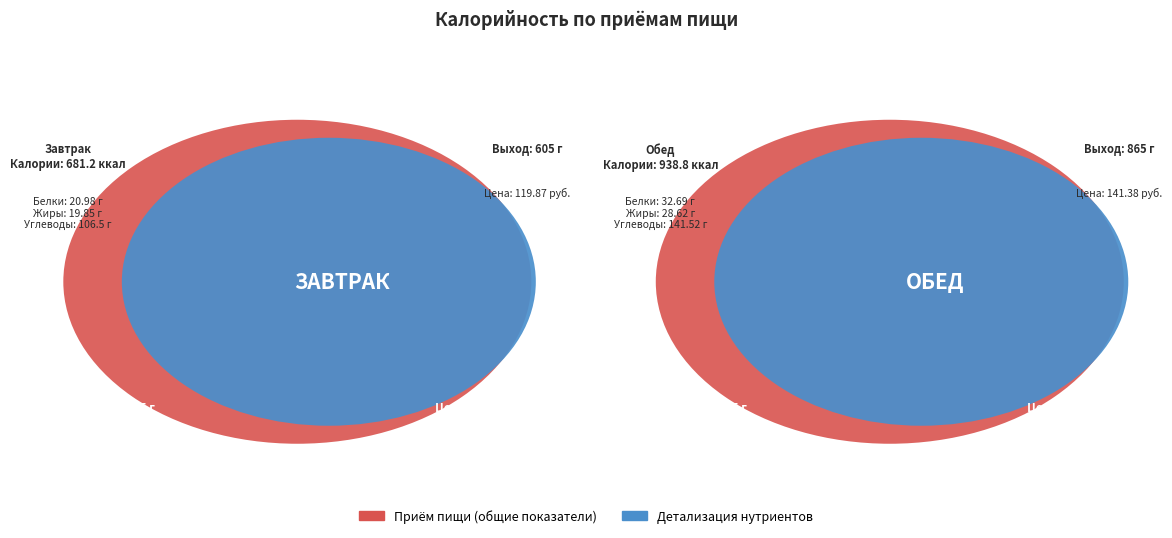

To the nearest percent, what portion does Завтрак represent?

42%